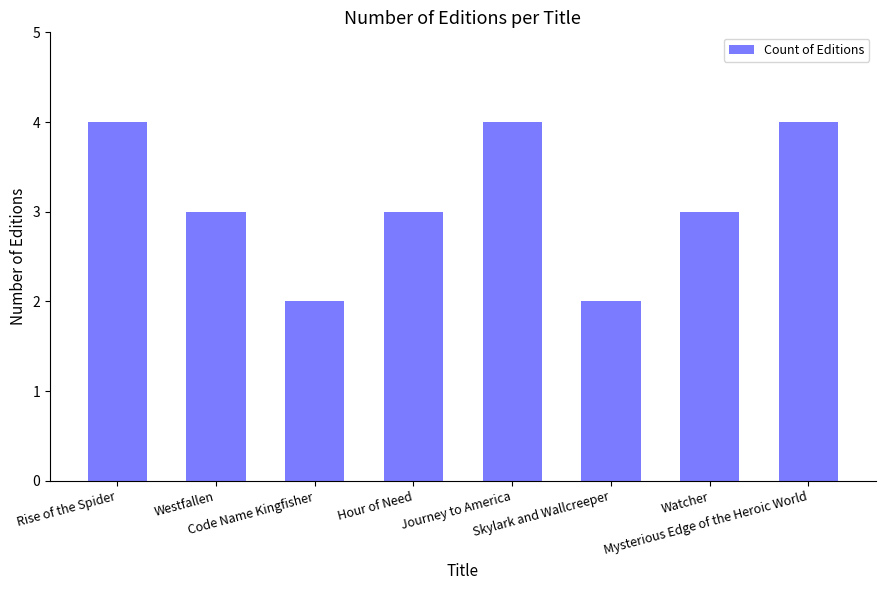

What is the change in value from Watcher to Mysterious Edge of the Heroic World?

+1